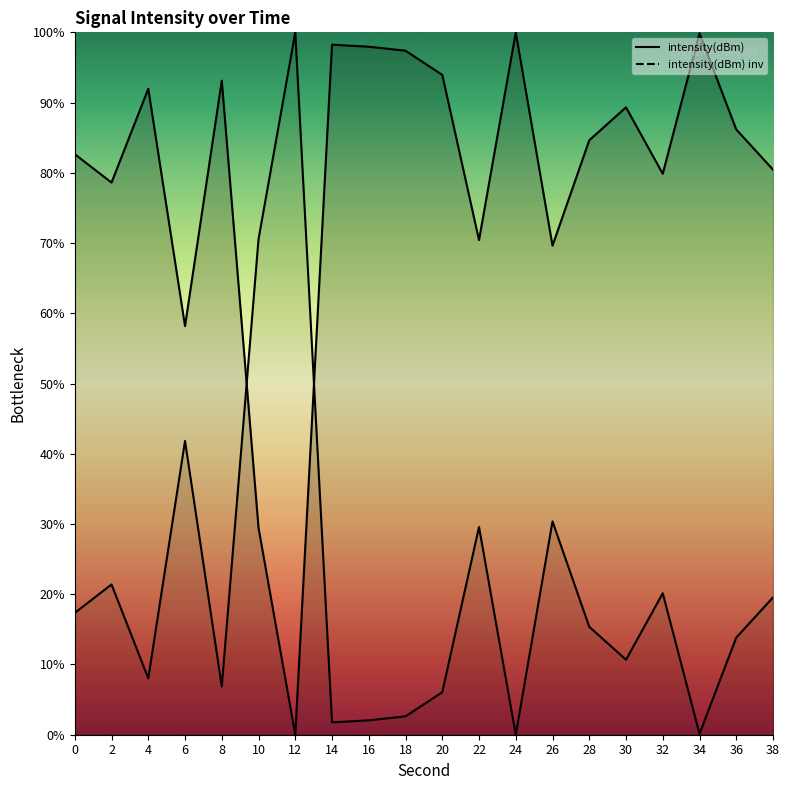

Where does the data first go above 86?

4